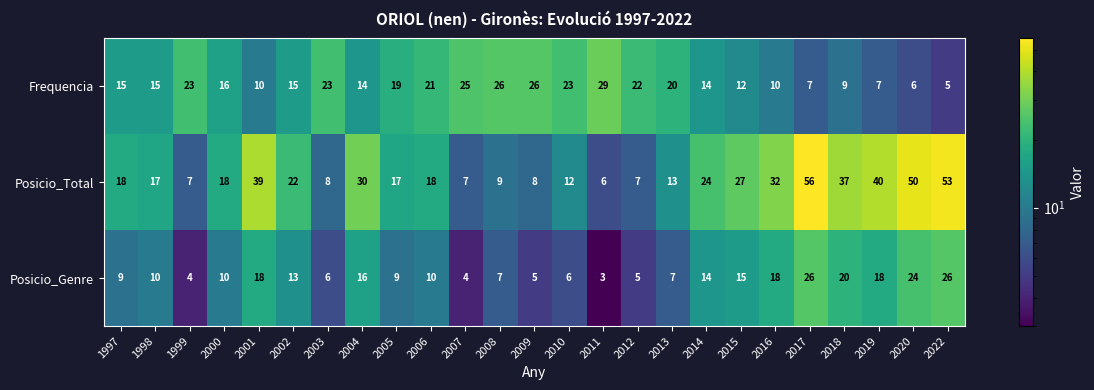

Which category has the highest value across all series?

2017